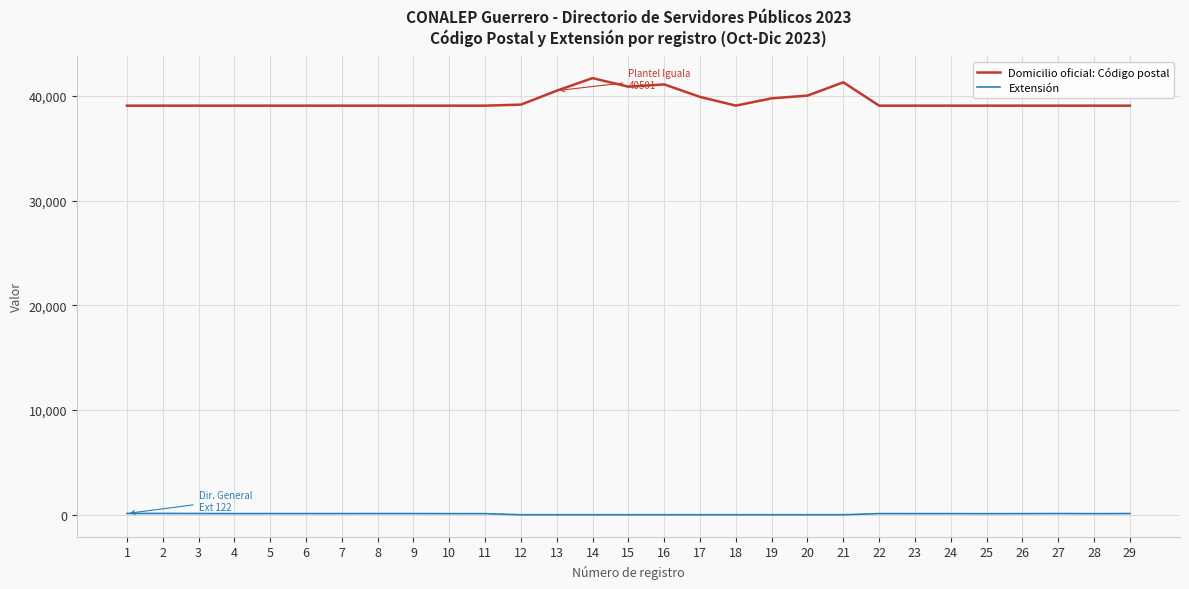

Which series has the widest spread of values?

Domicilio oficial: Código postal